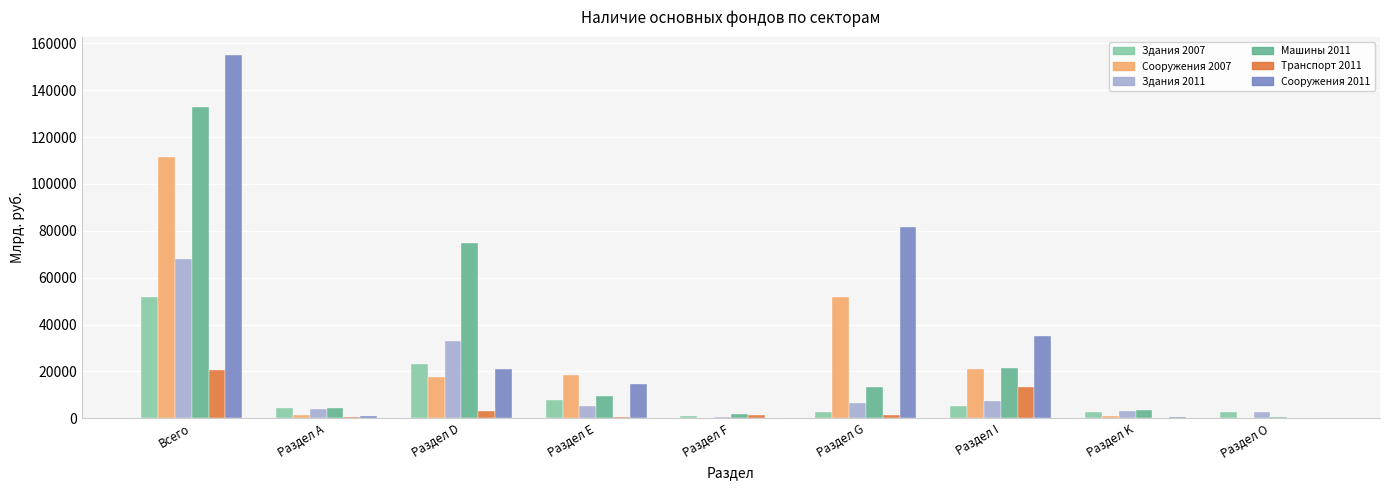

What is the sum of all Здания 2011 values?

130260.8